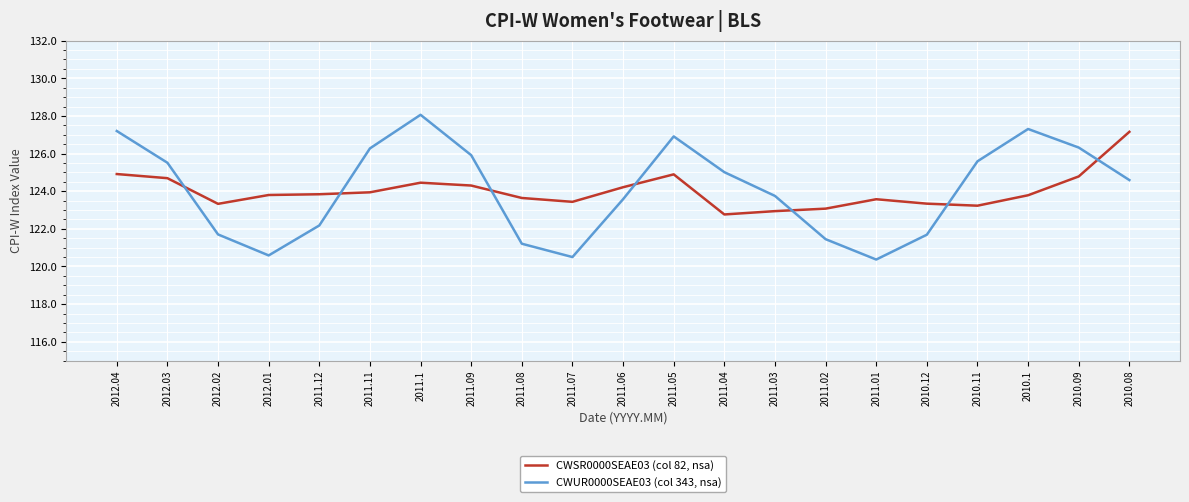

What is the greatest value displayed?

128.1